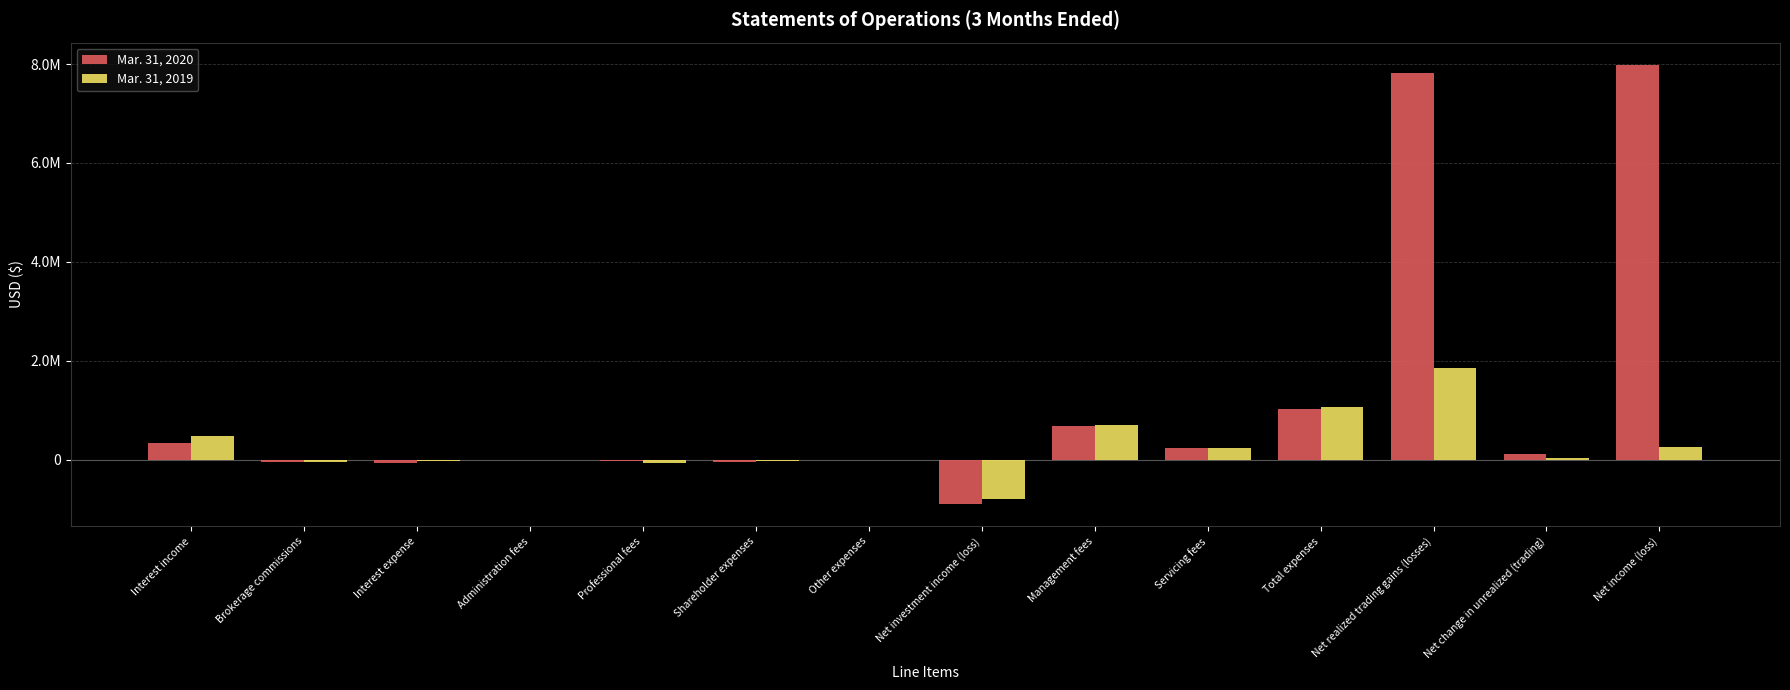

What is the sum of the Mar. 31, 2019 values at Total expenses and Net change in unrealized (trading)?

1095728